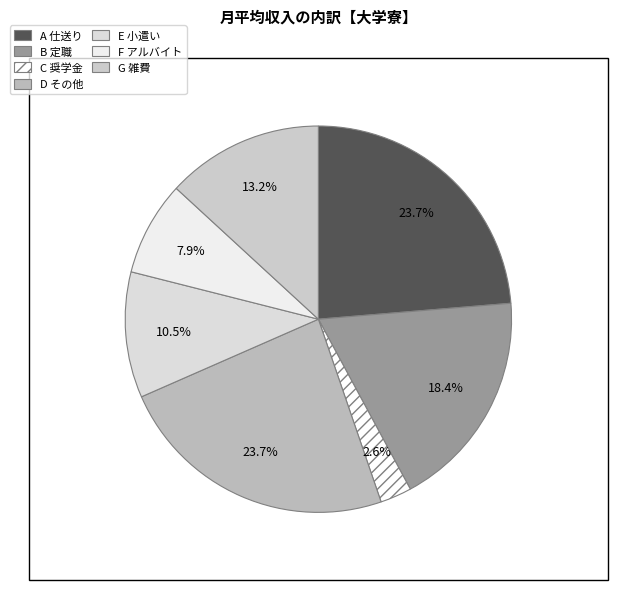

Which category has the smallest portion of the pie?

C 奨学金